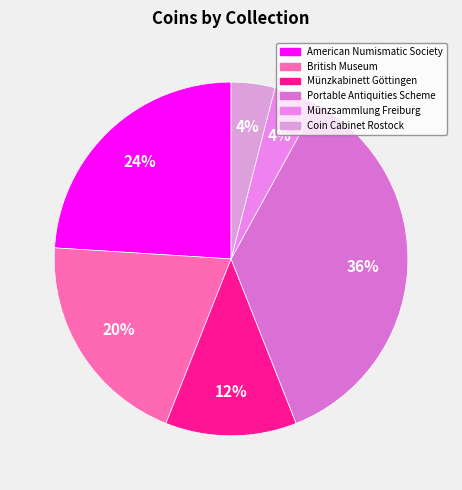

Does any single category account for the majority?

No